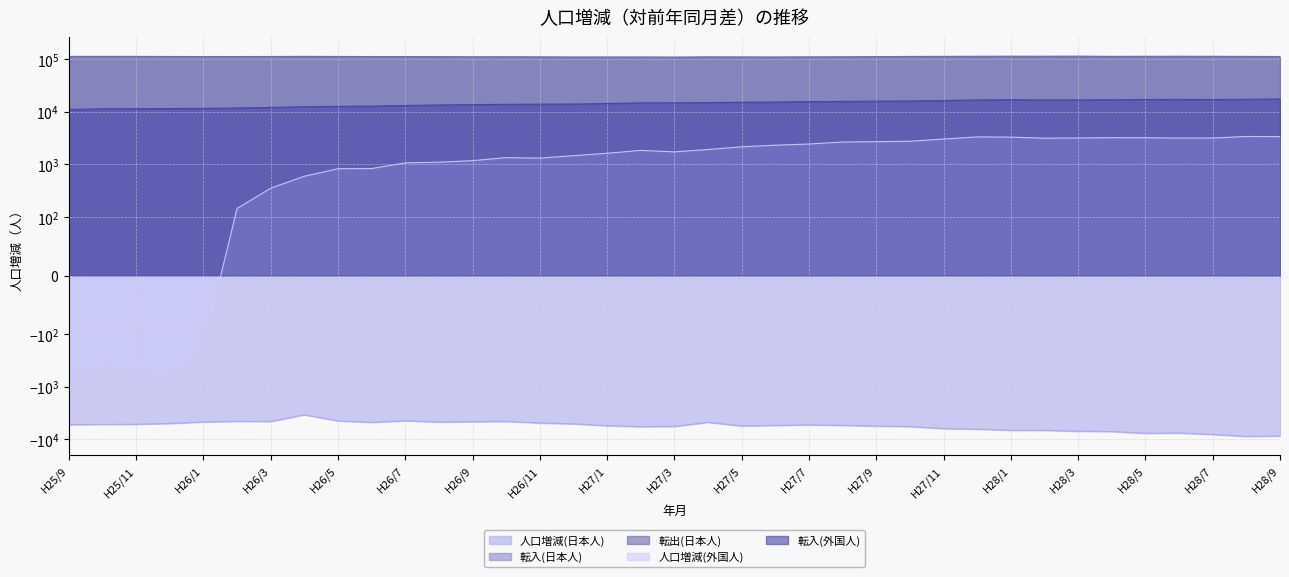

At which label does 転出(日本人) reach its minimum?

H27/3